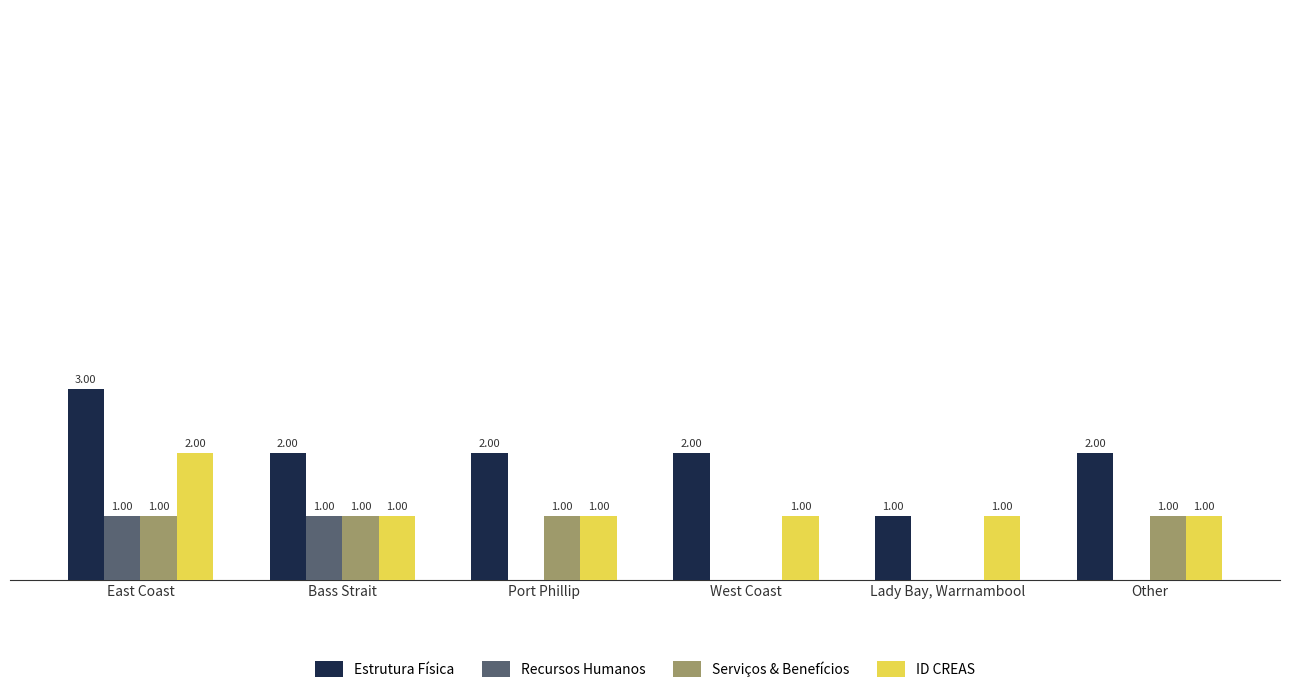

At which label does Estrutura Física first exceed 2?

East Coast